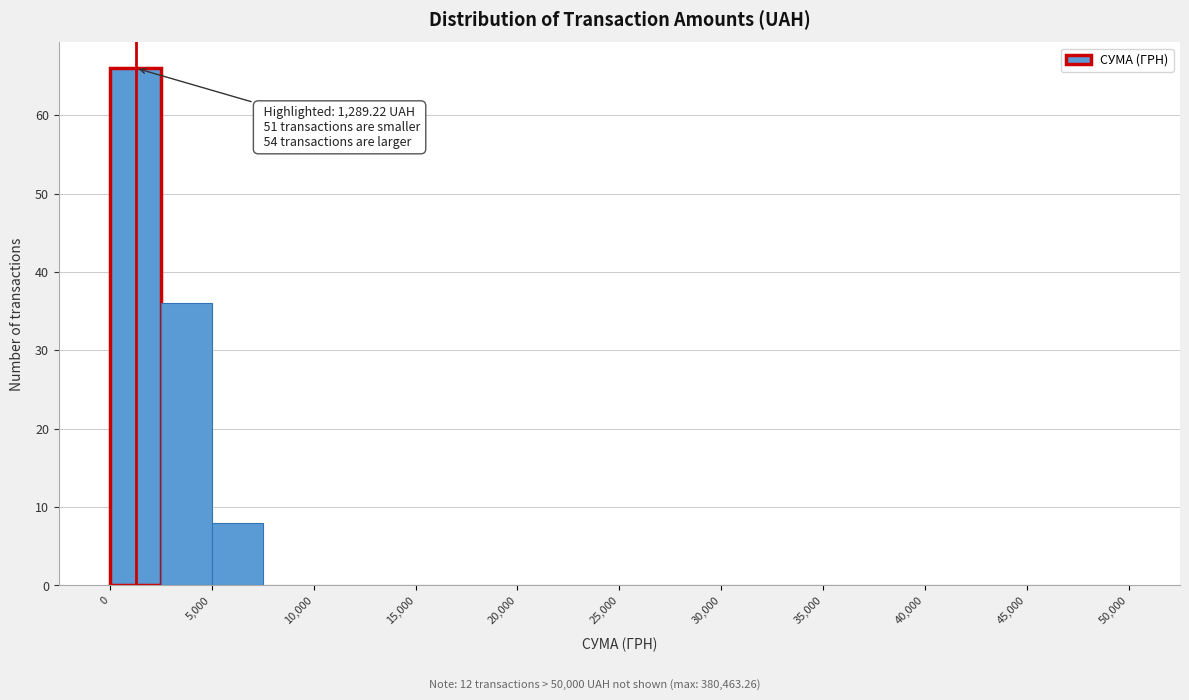

Over which range of the x-axis is the bar tallest?

0 to 2500